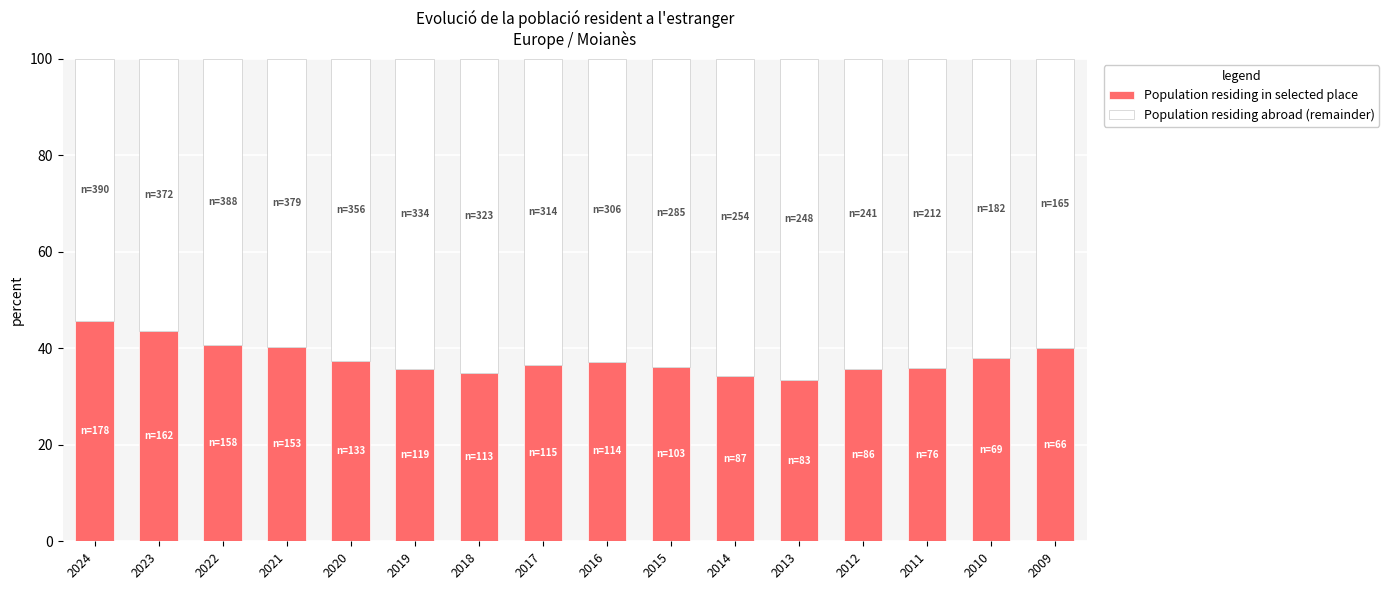

At which label does Population residing in selected place reach its peak?

2024